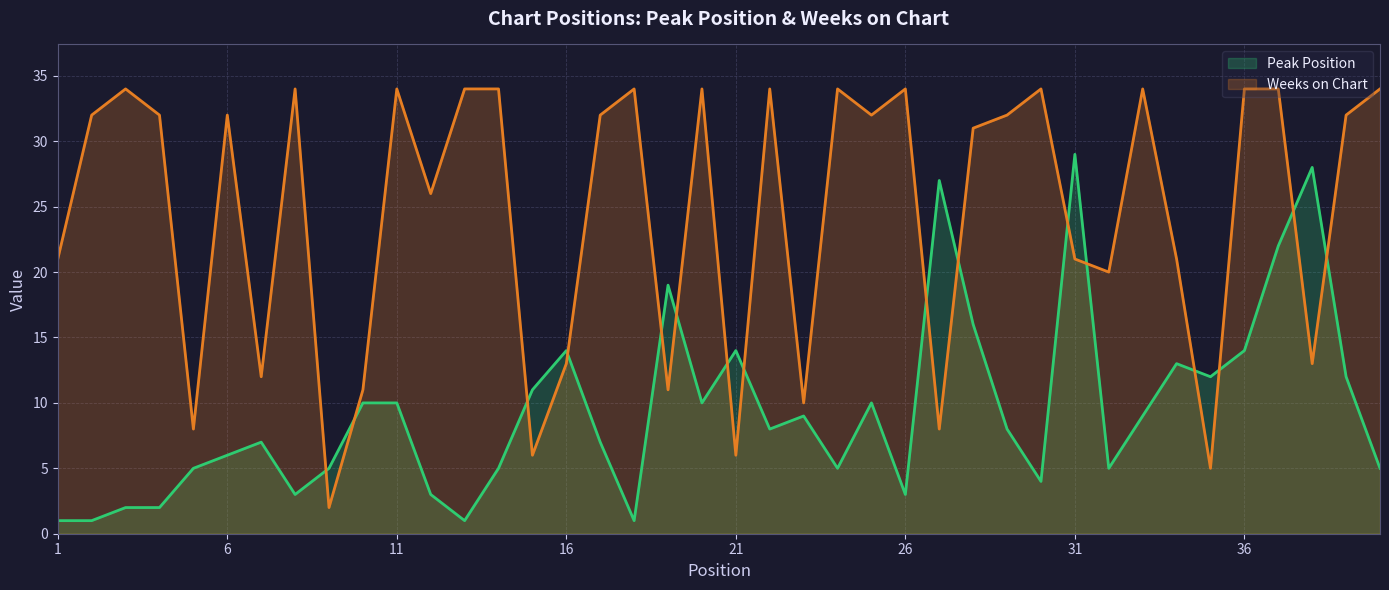

True or false: Weeks on Chart has more than 2 points higher than both neighbors.

True